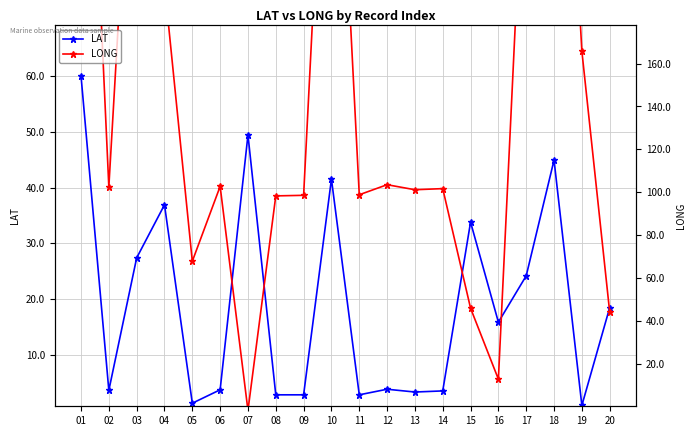

List the series in order of their overall mean, highest first.

LONG, LAT